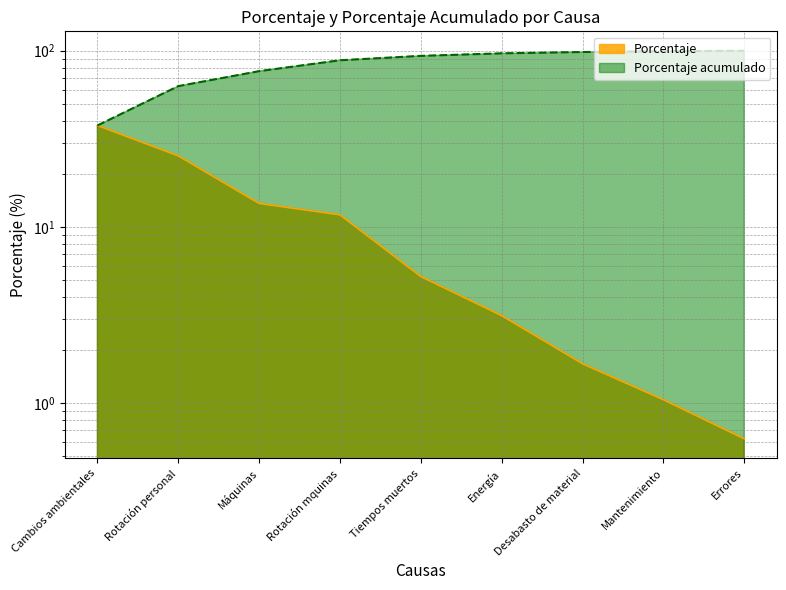

Which label corresponds to the largest value in the chart?

Errores